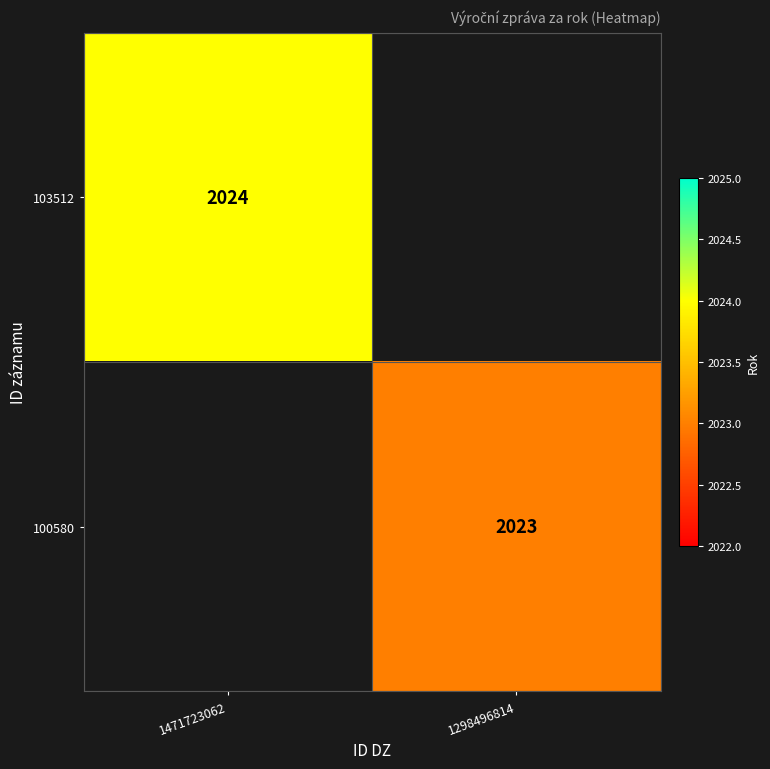

The 100580 series shows 2743 at 1298496814. True or false?

False